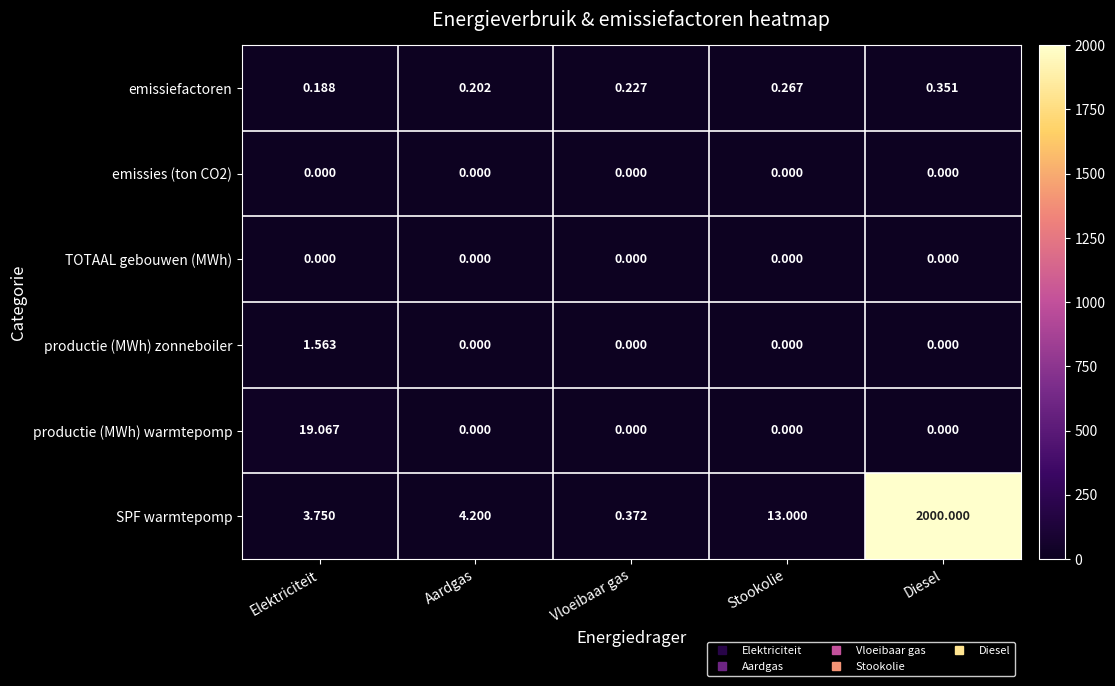

Between Elektriciteit and Diesel, which series saw the biggest shift?

SPF warmtepomp